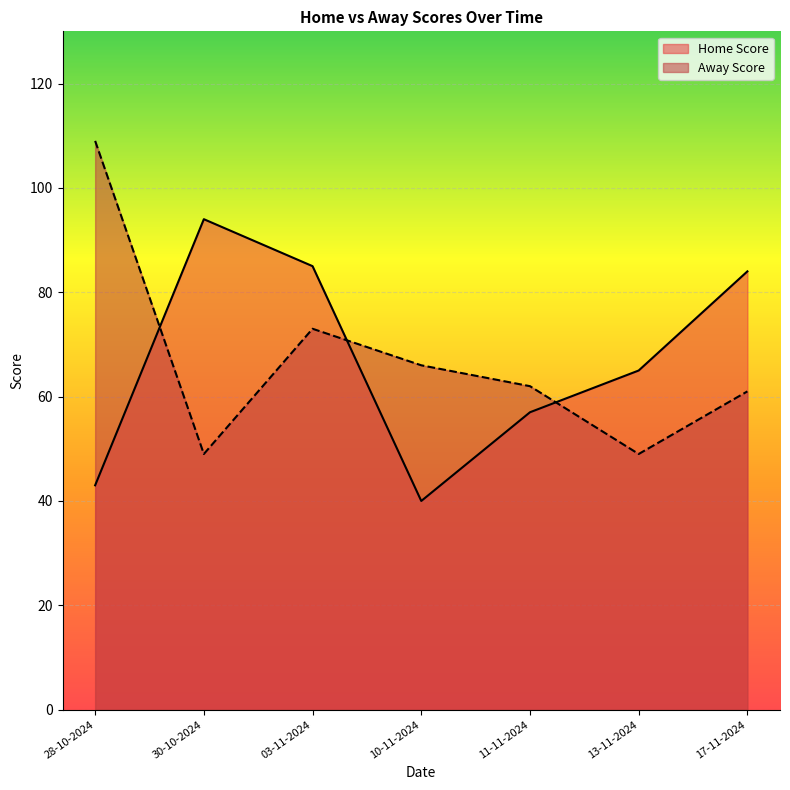

Which series has the largest total across all categories?

Away Score